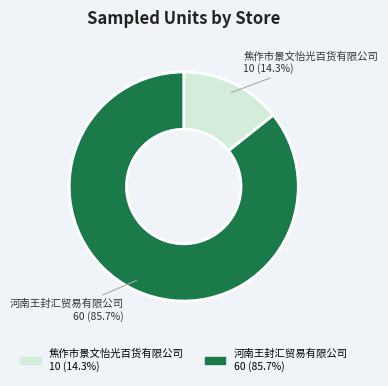

True or false: 河南王封汇贸易有限公司 accounts for 80% of the total.

False